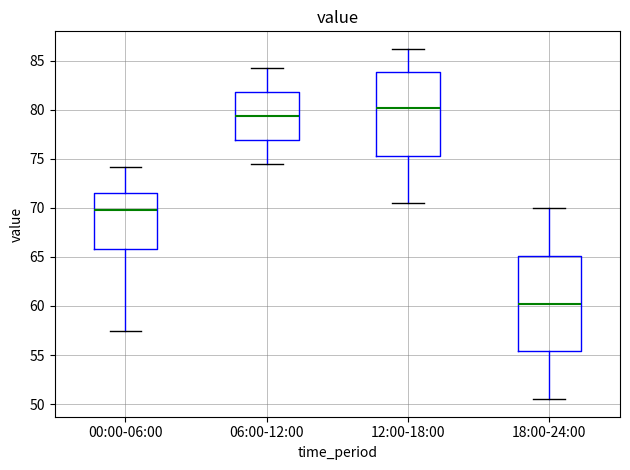

Reading left to right, transcribe this box plot: for each box, give where its median line is, the range the box spans, and where its two whiskers end, as read against the y-axis. The values are not printed on the chart, so give them approximately, as read against the axis.

00:00-06:00: median 70.0, box 66.0 to 71.5, whiskers 57.5 to 74.0
06:00-12:00: median 79.5, box 77.0 to 82.0, whiskers 74.5 to 84.0
12:00-18:00: median 80.0, box 75.5 to 84.0, whiskers 70.5 to 86.0
18:00-24:00: median 60.5, box 55.5 to 65.0, whiskers 50.5 to 70.0